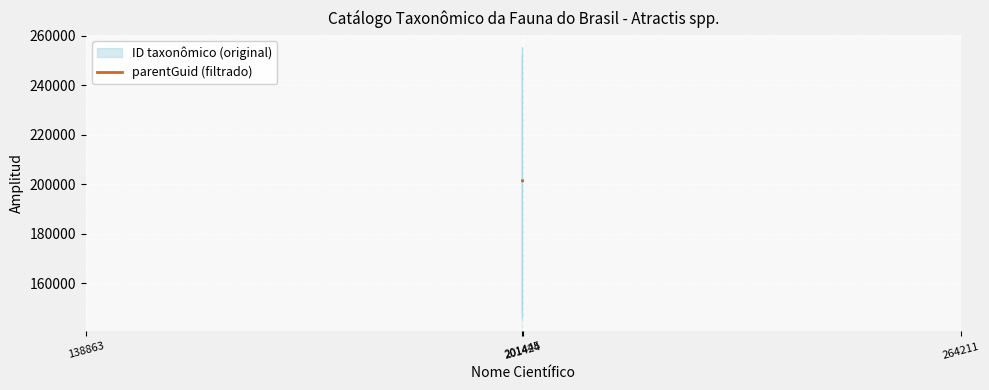

What is the highest value of the parentGuid (filtrado) series?

201430.0